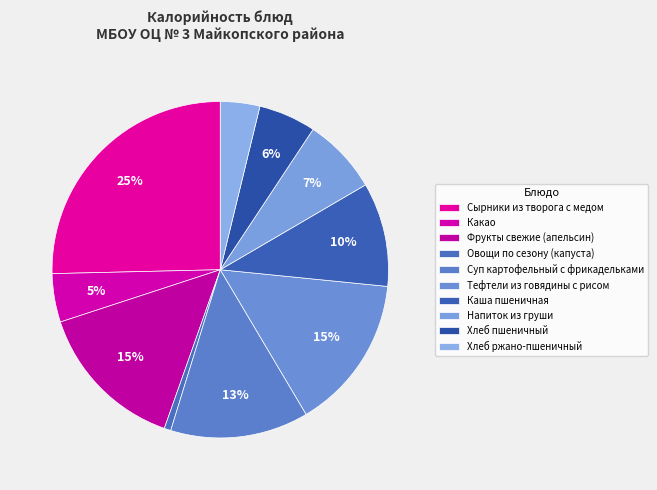

The Тефтели из говядины с рисом slice represents 26% of the pie. True or false?

False